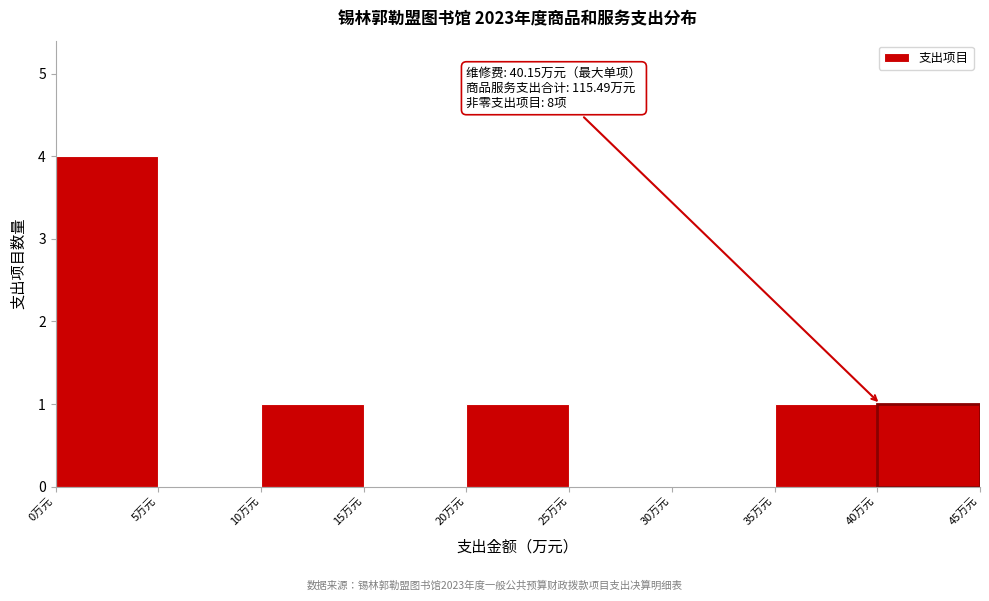

Over which range of the x-axis is the bar tallest?

0 to 5